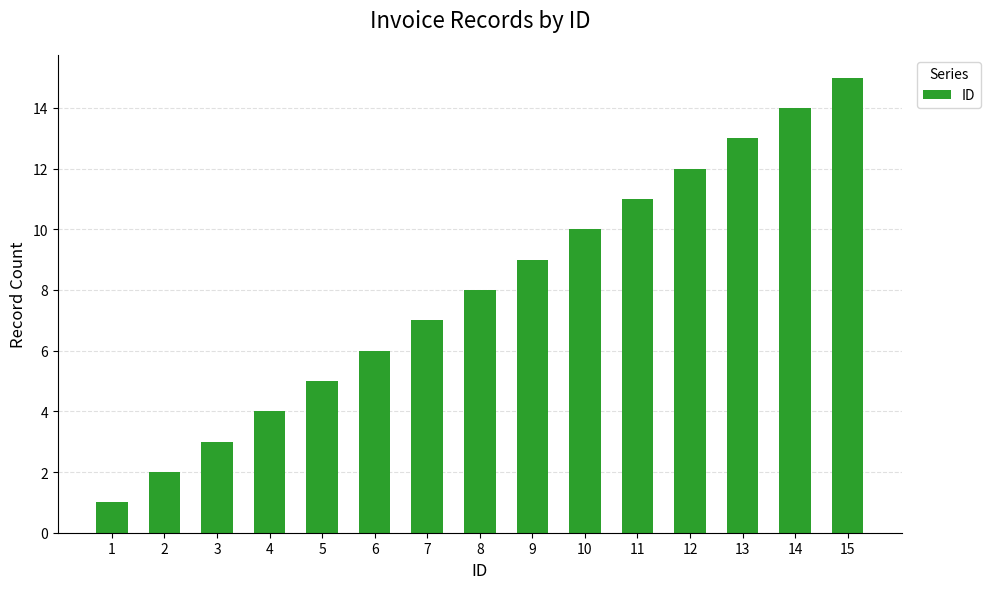

What is the value of the 10th bar from the left?

10